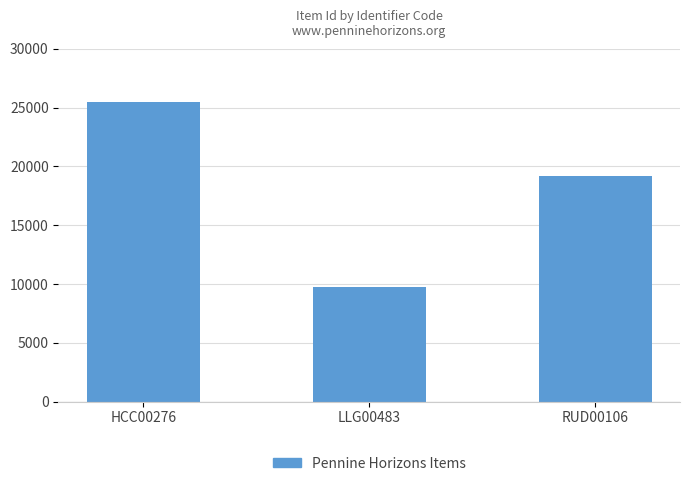

What is the label of the 3rd bar from the left?

RUD00106